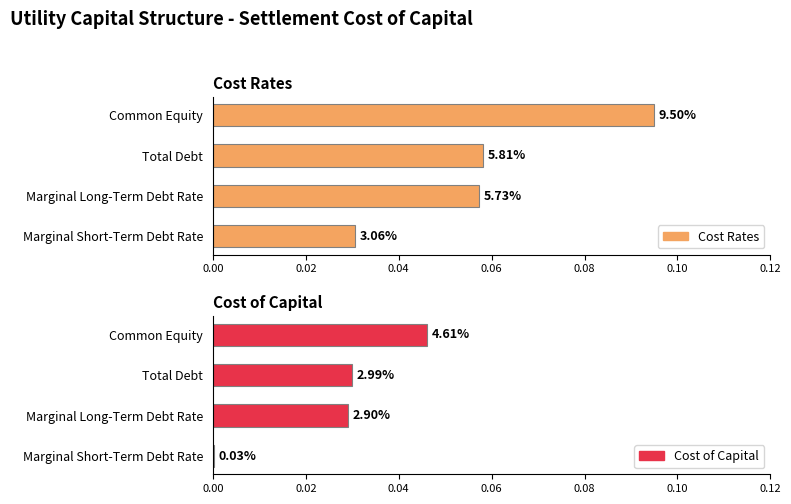

What are all the series names shown in the legend?

Cost Rates, Cost of Capital